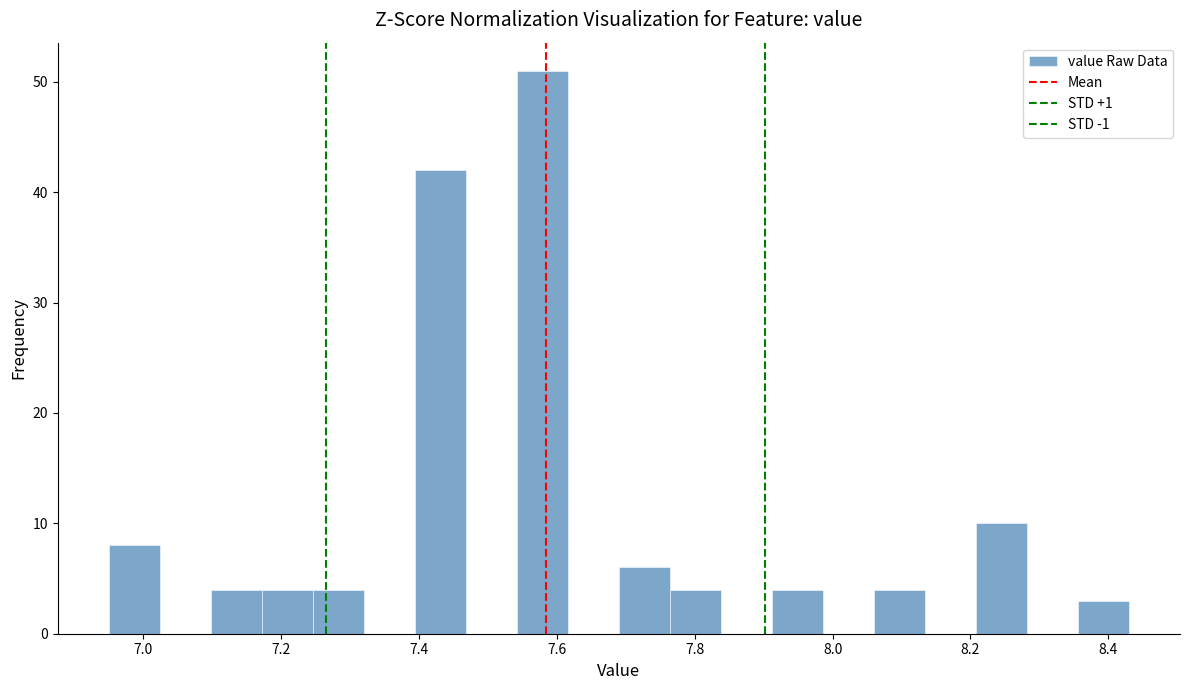

Read against the x-axis, roughly where is the centre of the tallest bar?

7.58